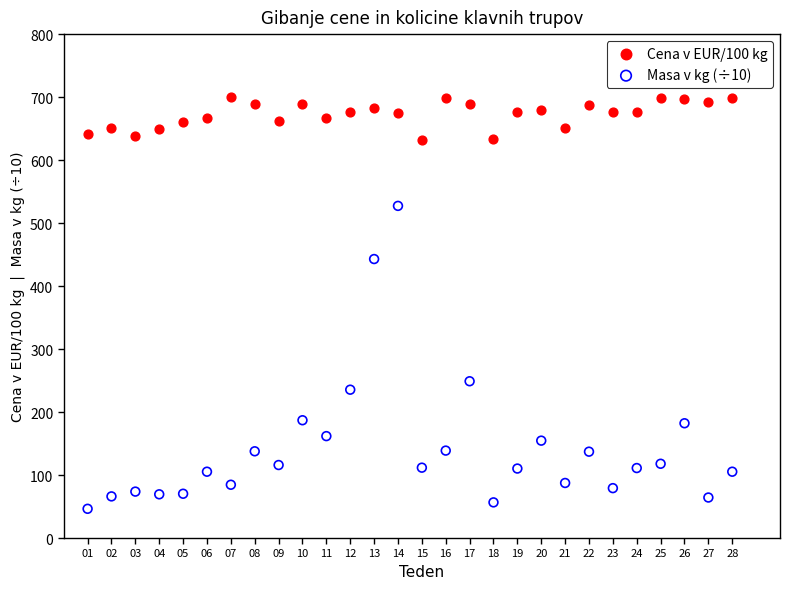

Across all data points, what is the range of X values (max minus min)?

27.0